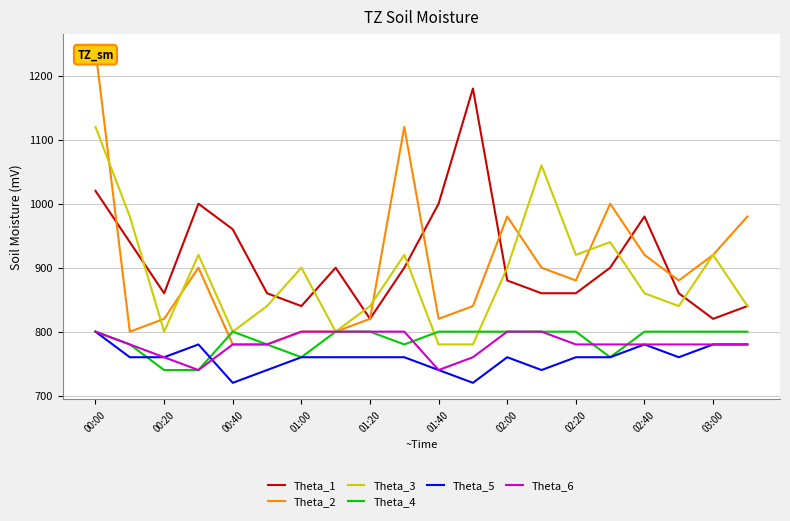

What is the highest value of the Theta_3 series?

1120